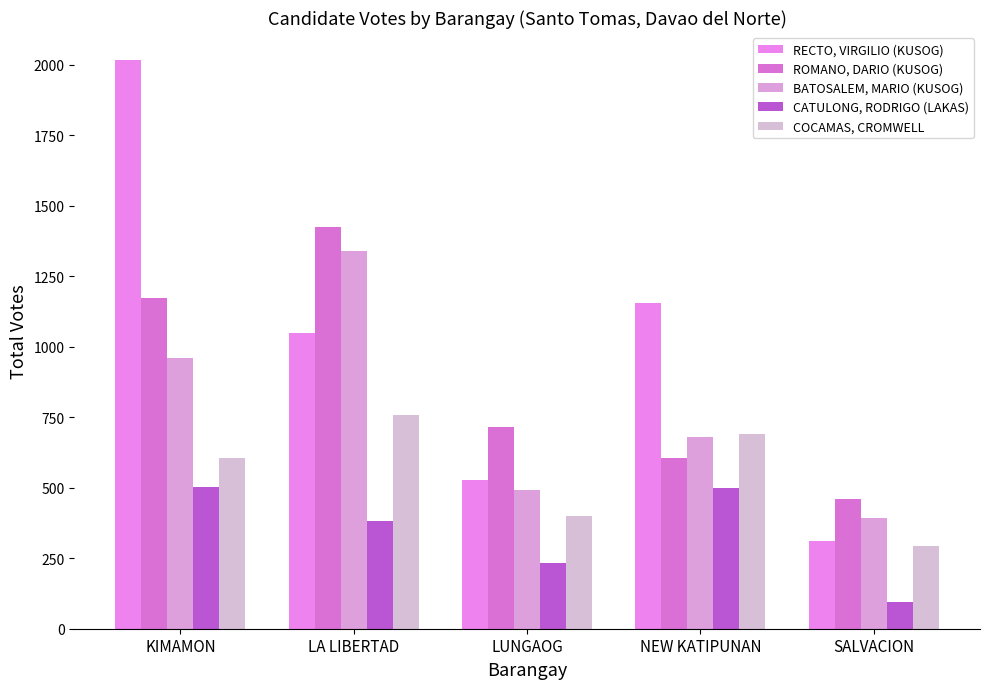

What value does the BATOSALEM, MARIO (KUSOG) series have at LA LIBERTAD?

1339